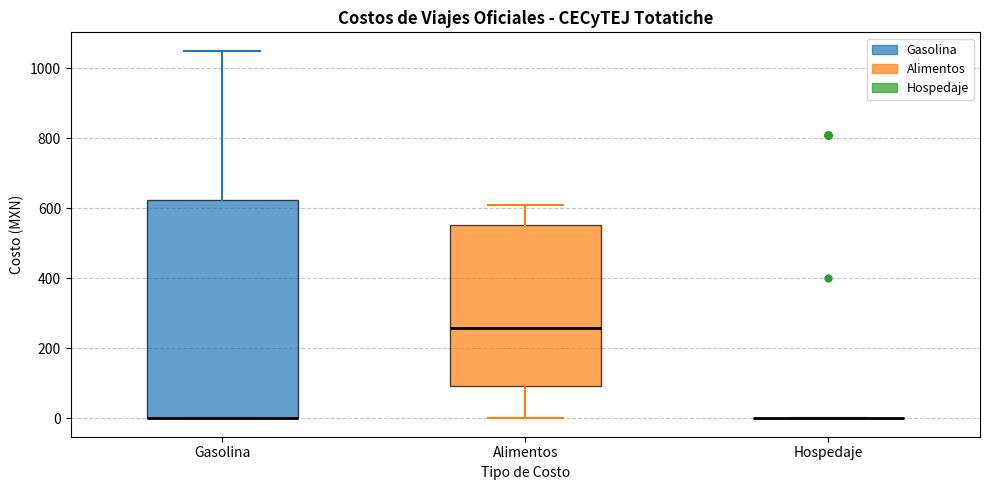

Comparing the boxes themselves (not the whiskers), which one is the tallest?

Gasolina